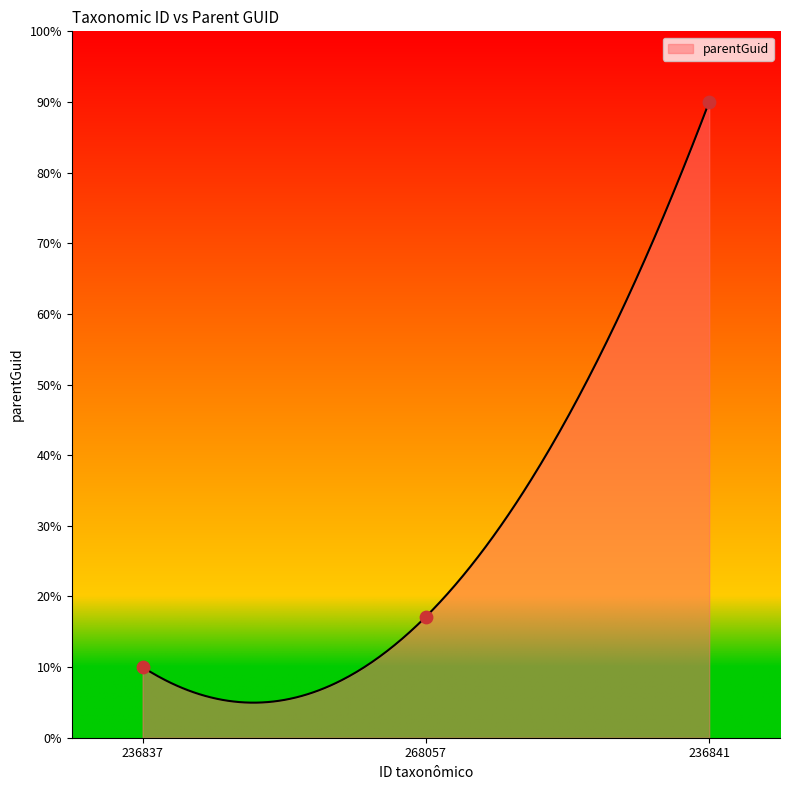

What is the change in value from 236837 to 236841?

+80.0